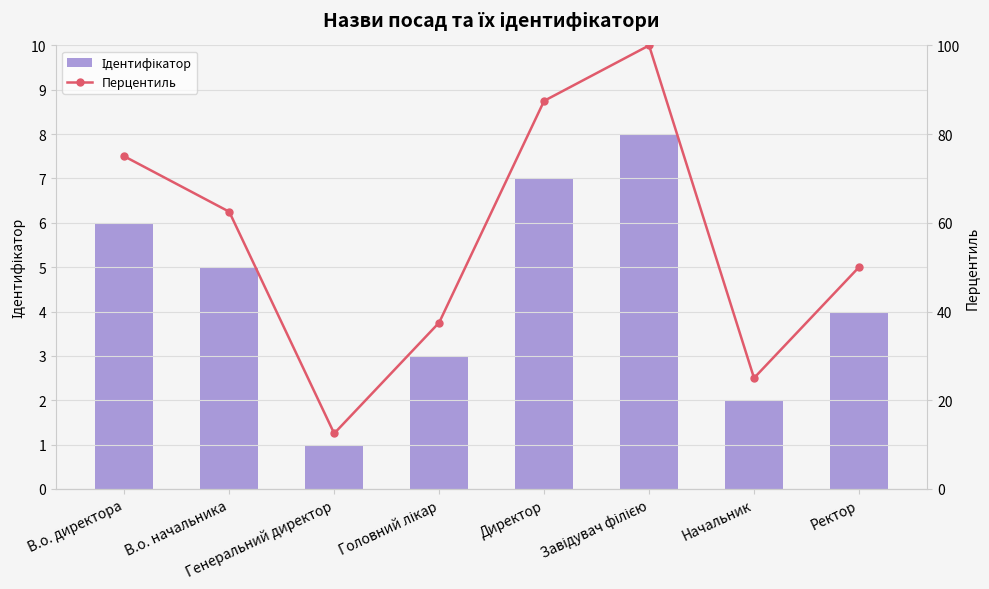

Where does the Ідентифікатор series first go above 5?

В.о. директора